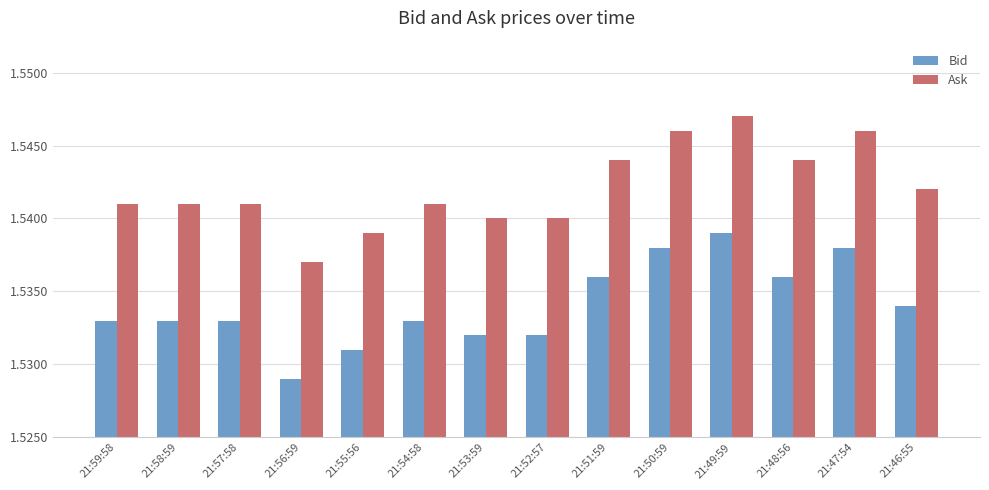

How many categories are shown in the chart?

14